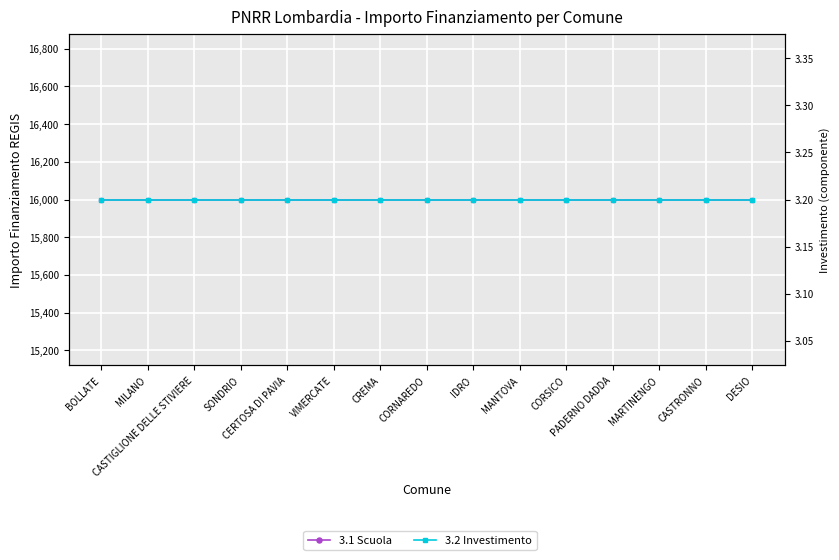

True or false: 3.2 Investimento and 3.1 Scuola intersect in this chart.

False